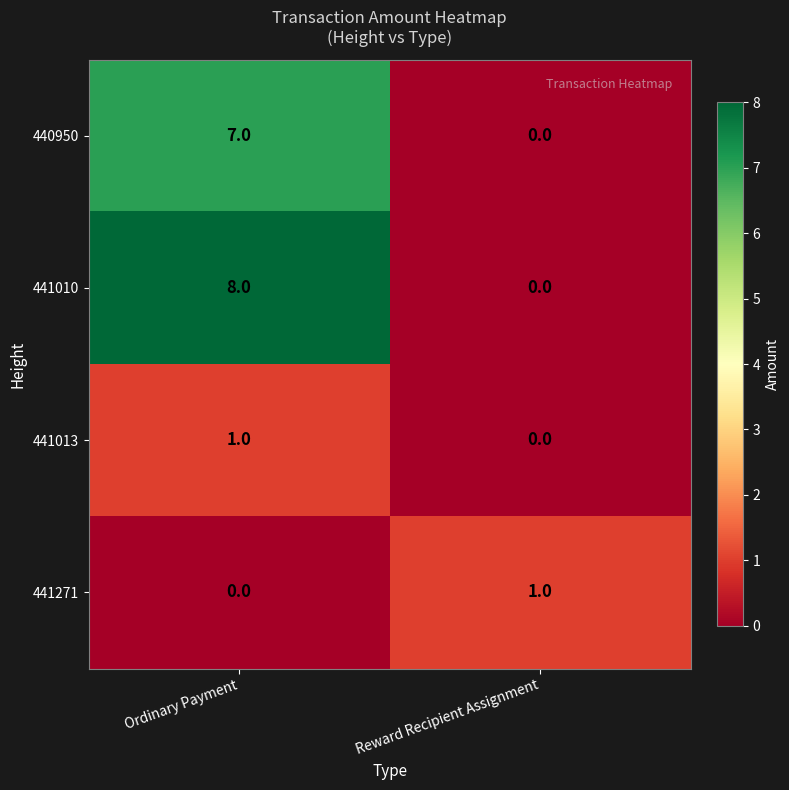

Count the number of categories in the chart.

2